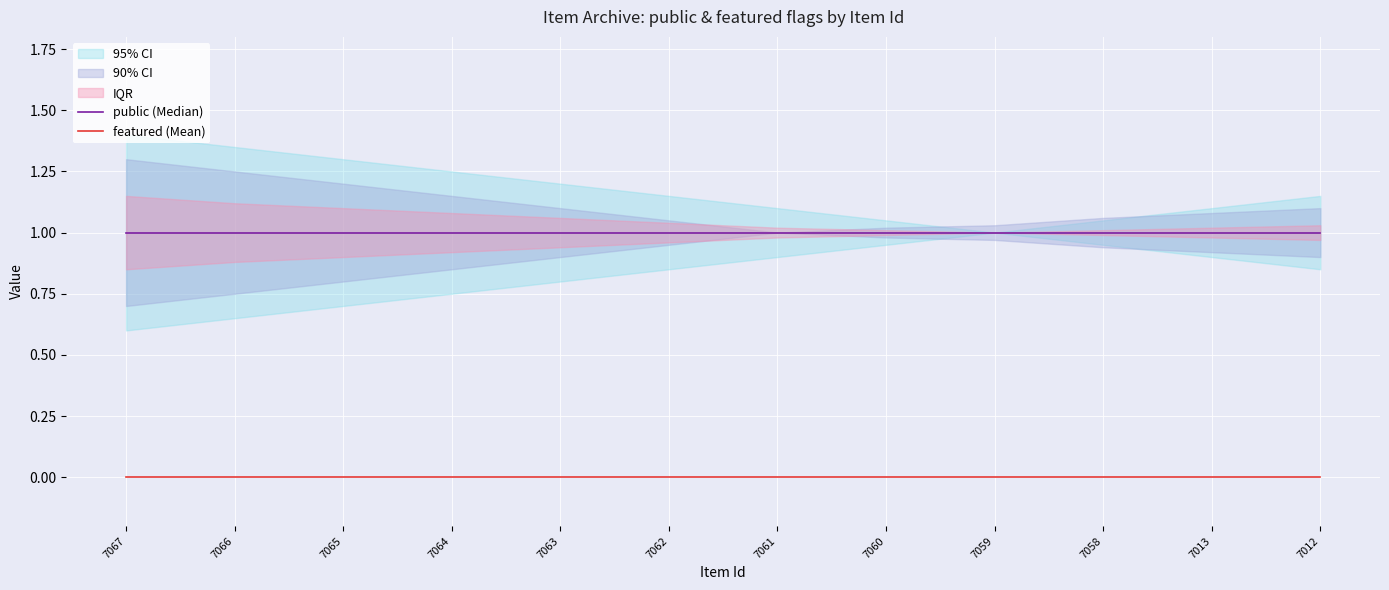

True or false: featured (Mean) and public (Median) intersect in this chart.

False